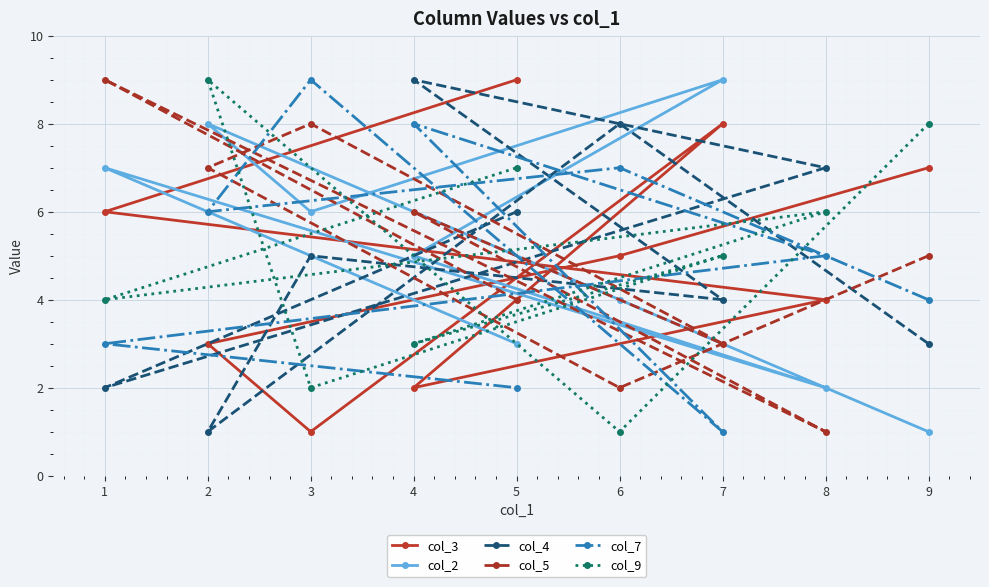

Rank the categories by col_7 value from lowest to highest.

7, 5, 1, 9, 8, 2, 6, 4, 3